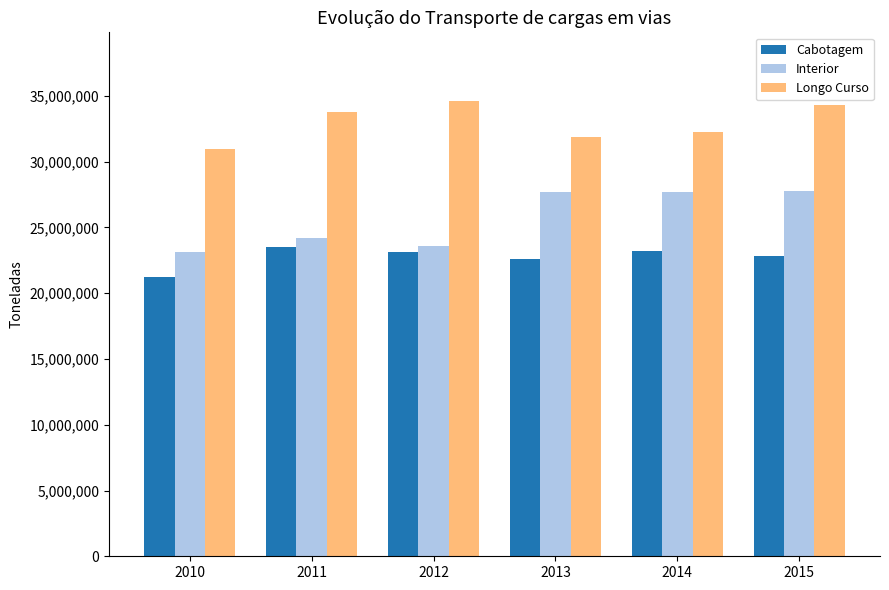

True or false: Longo Curso has a value of 33755872.4 at 2011.

True